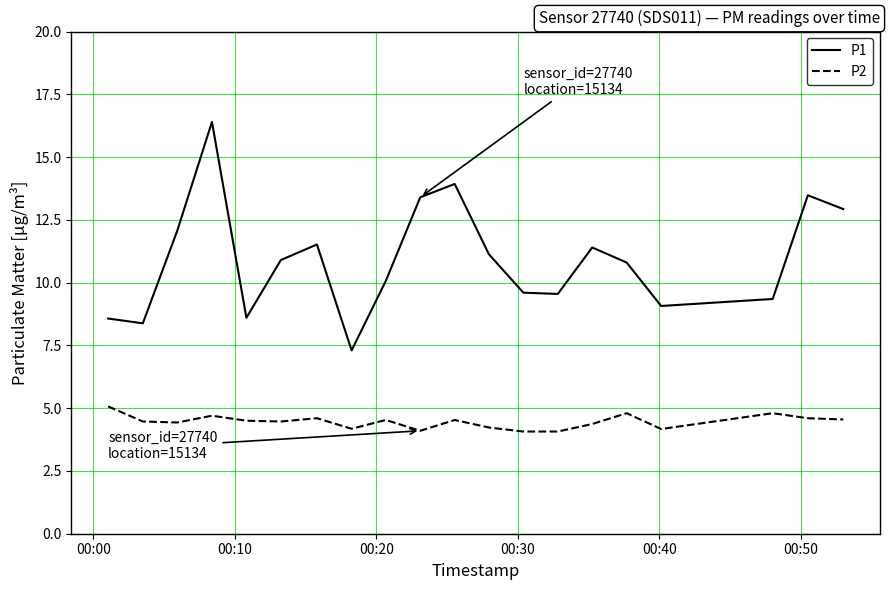

What is the smallest value displayed?

4.1